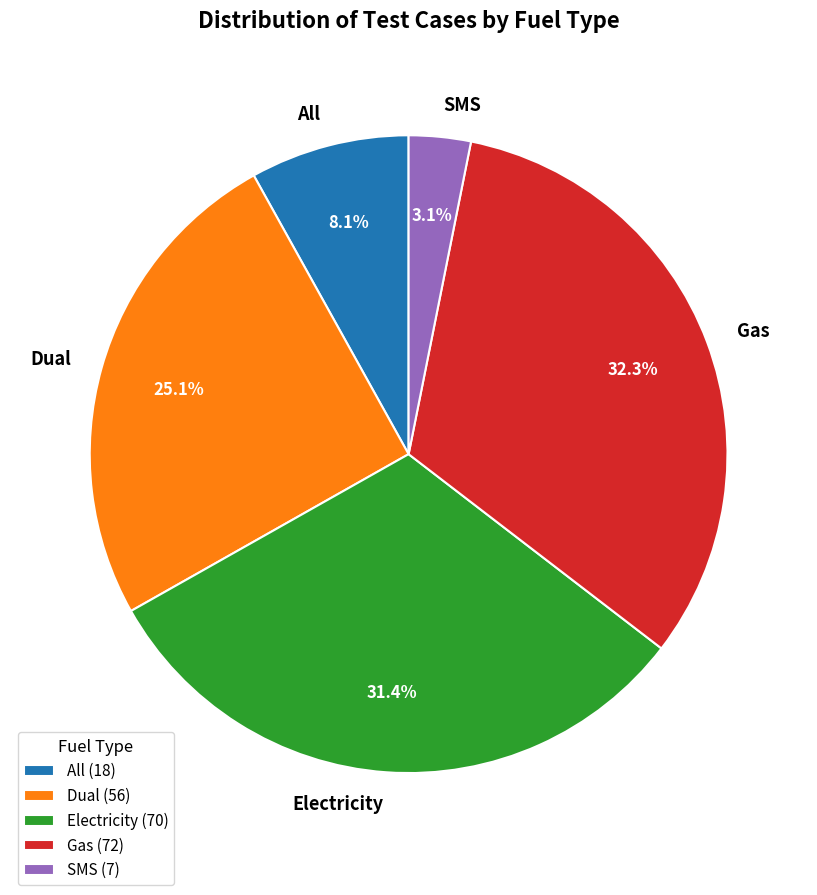

Which has a higher value, SMS or Dual?

Dual